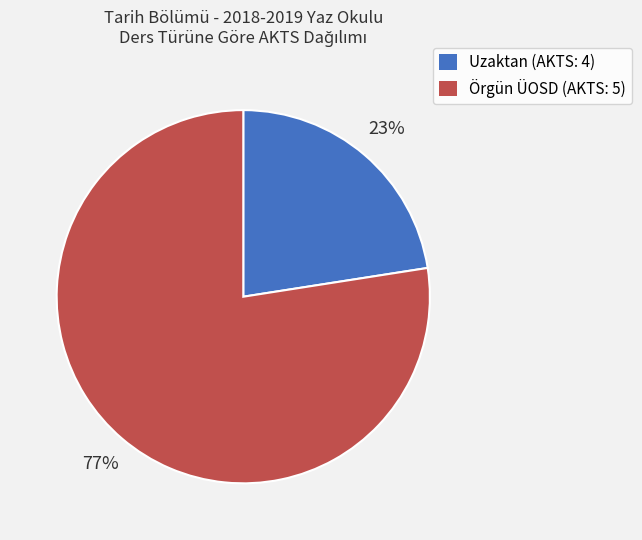

Is there any slice that represents more than half of the pie?

Yes